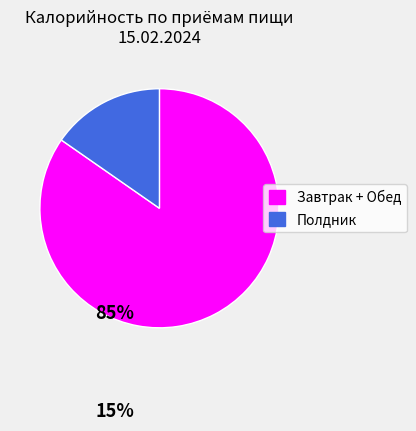

Does Завтрак + Обед represent more than half of the total?

Yes